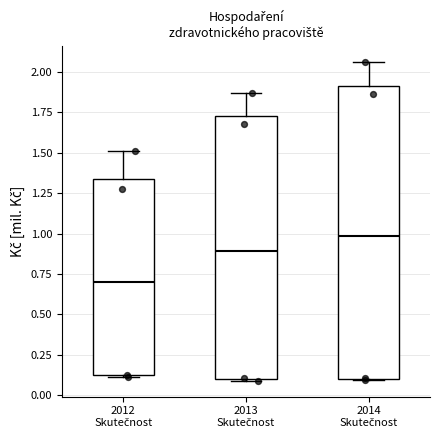

Where is the lower edge of the box for 2014 Skutečnost on the y-axis? The values are not printed on the chart, so give them approximately, as read against the axis.

0.10